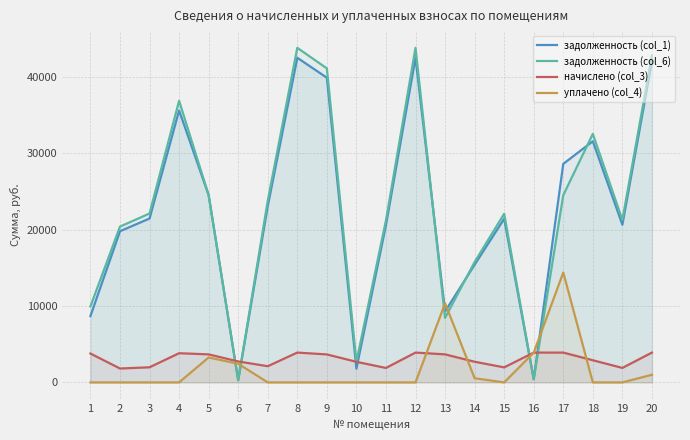

The начислено (col_3) series shows 2120.4 at 7. True or false?

True